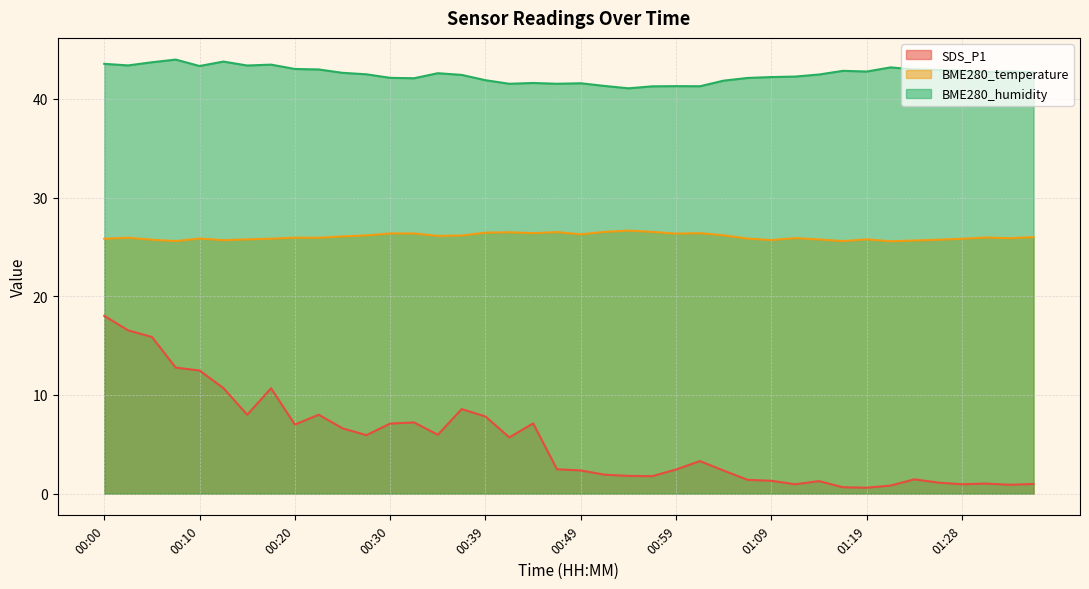

What value does the BME280_temperature series have at 01:19?

25.8